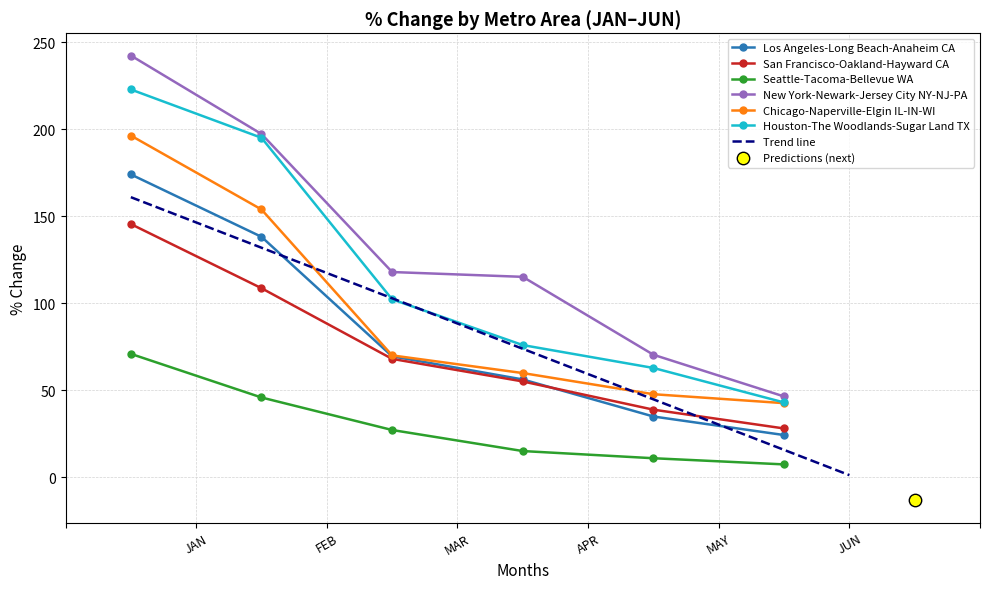

Which series has the largest Y range (max minus min)?

New York-Newark-Jersey City NY-NJ-PA